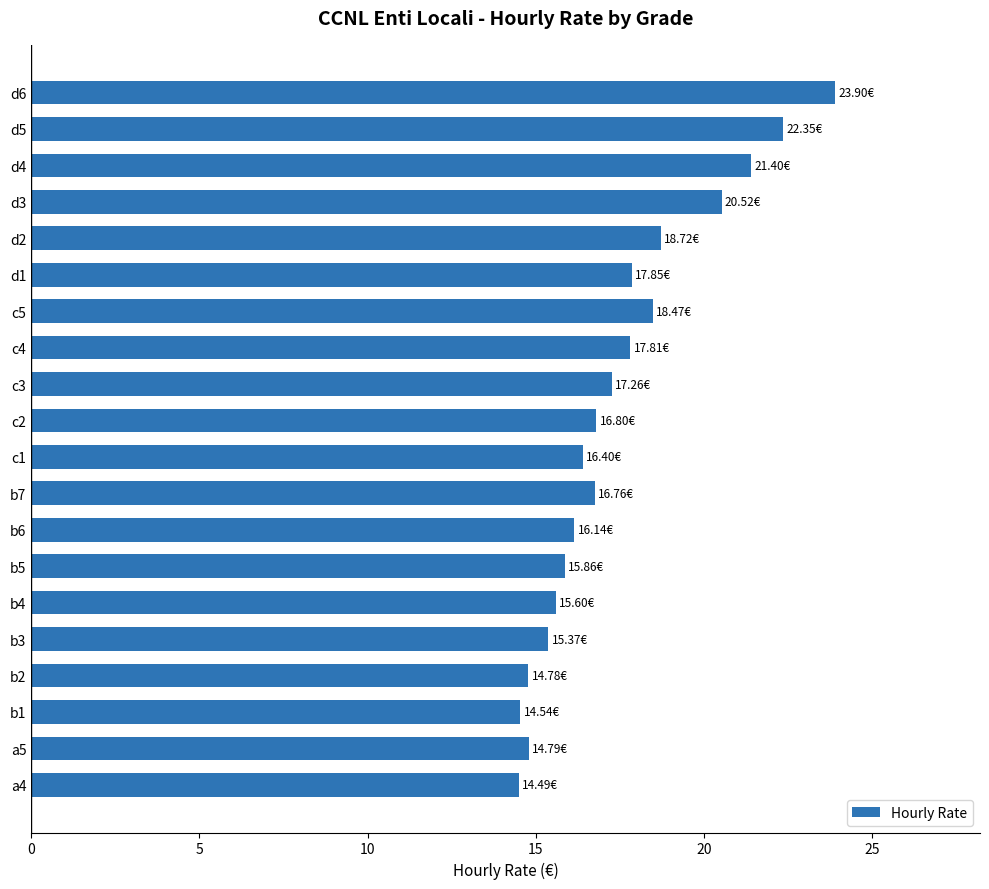

What is the sum of the values at b1 and d4?

35.9